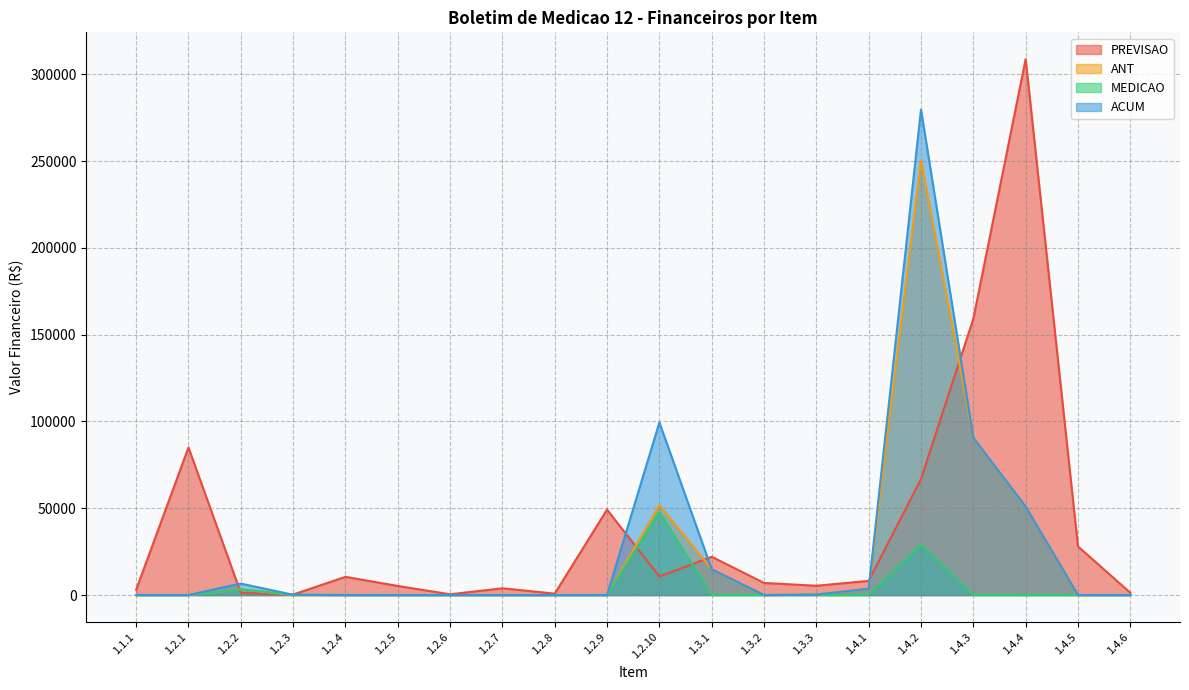

Reading right to left, list all the values displayed in this chart.

PREVISAO: 1.4.6=1302.1	1.4.5=28000.8	1.4.4=308737.0	1.4.3=159145.4	1.4.2=66876.4	1.4.1=8151.9	1.3.3=5340.3	1.3.2=6967.4	1.3.1=22021.2	1.2.10=10689.5	1.2.9=49190.7	1.2.8=804.7	1.2.7=3876.9	1.2.6=427.5	1.2.5=5223.2	1.2.4=10476.8	1.2.3=273.4	1.2.2=1201.7	1.2.1=85025.7	1.1.1=3049.9
ANT: 1.4.6=0.0	1.4.5=0.0	1.4.4=50974.6	1.4.3=90638.9	1.4.2=250675.1	1.4.1=3654.5	1.3.3=268.2	1.3.2=0.0	1.3.1=14857.0	1.2.10=51769.8	1.2.9=0.0	1.2.8=0.0	1.2.7=0.0	1.2.6=0.0	1.2.5=0.0	1.2.4=0.0	1.2.3=0.0	1.2.2=3298.2	1.2.1=0.0	1.1.1=0.0
MEDICAO: 1.4.6=0.0	1.4.5=0.0	1.4.4=0.0	1.4.3=0.0	1.4.2=29017.8	1.4.1=0.0	1.3.3=0.0	1.3.2=0.0	1.3.1=0.0	1.2.10=47628.2	1.2.9=0.0	1.2.8=0.0	1.2.7=0.0	1.2.6=0.0	1.2.5=0.0	1.2.4=0.0	1.2.3=159.1	1.2.2=3298.2	1.2.1=0.0	1.1.1=0.0
ACUM: 1.4.6=0.0	1.4.5=0.0	1.4.4=50974.6	1.4.3=90638.9	1.4.2=279692.9	1.4.1=3654.5	1.3.3=268.2	1.3.2=0.0	1.3.1=14857.0	1.2.10=99398.0	1.2.9=0.0	1.2.8=0.0	1.2.7=0.0	1.2.6=0.0	1.2.5=0.0	1.2.4=0.0	1.2.3=159.1	1.2.2=6596.4	1.2.1=0.0	1.1.1=0.0